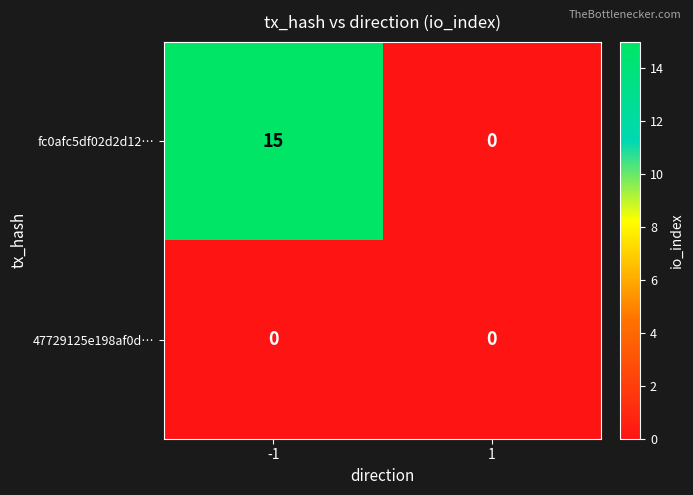

How many data points does each series have?

2